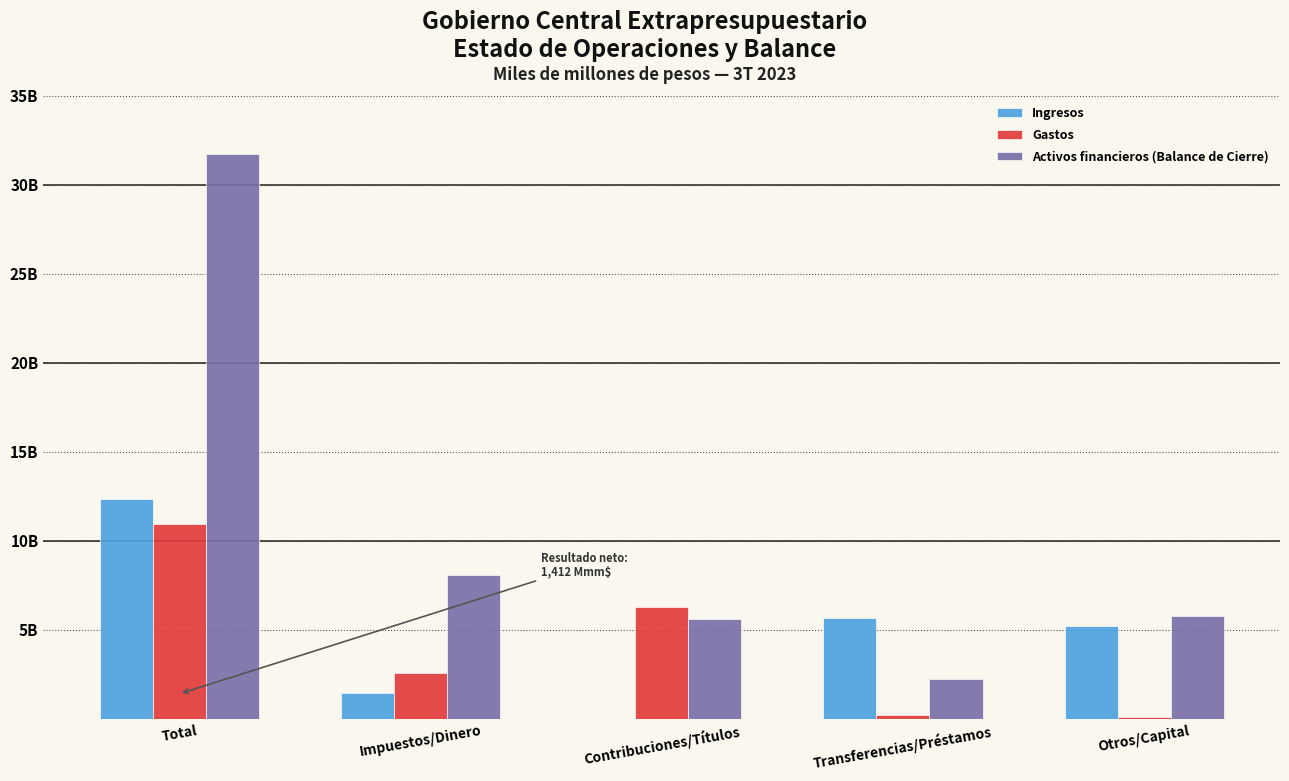

What are all the series names shown in the legend?

Ingresos, Gastos, Activos financieros (Balance de Cierre)